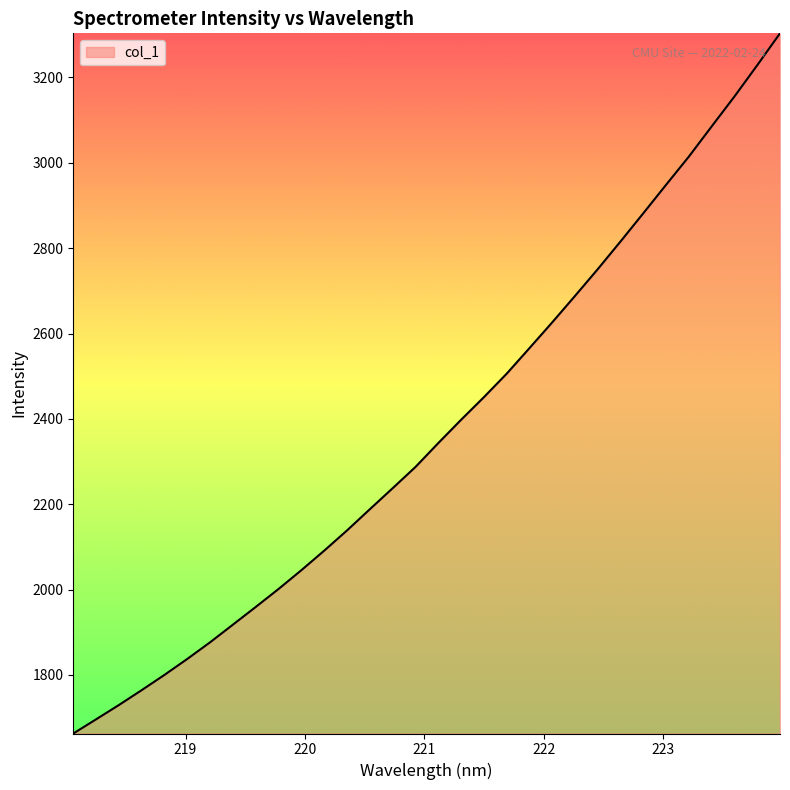

What is the minimum value shown in the chart?

1662.8